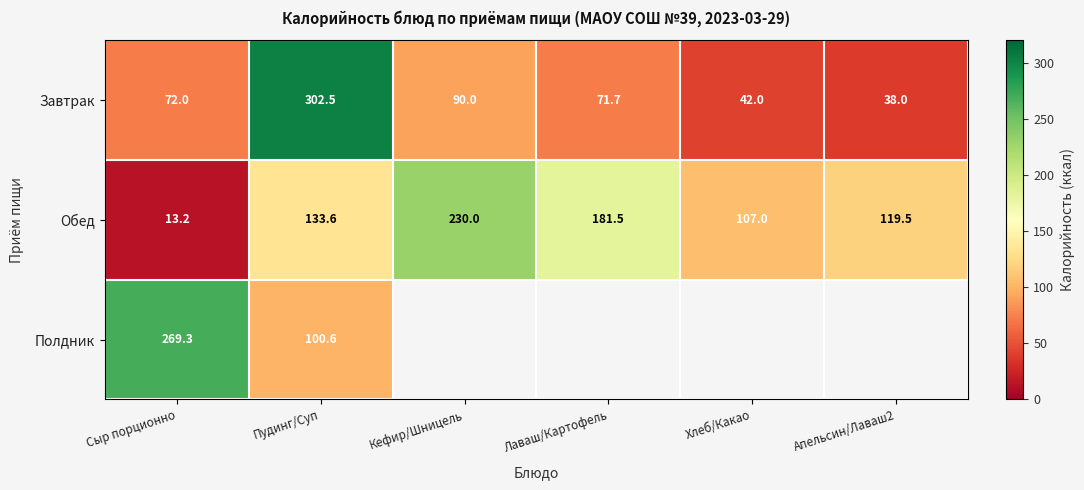

Read the Завтрак value at Хлеб/Какао.

42.0